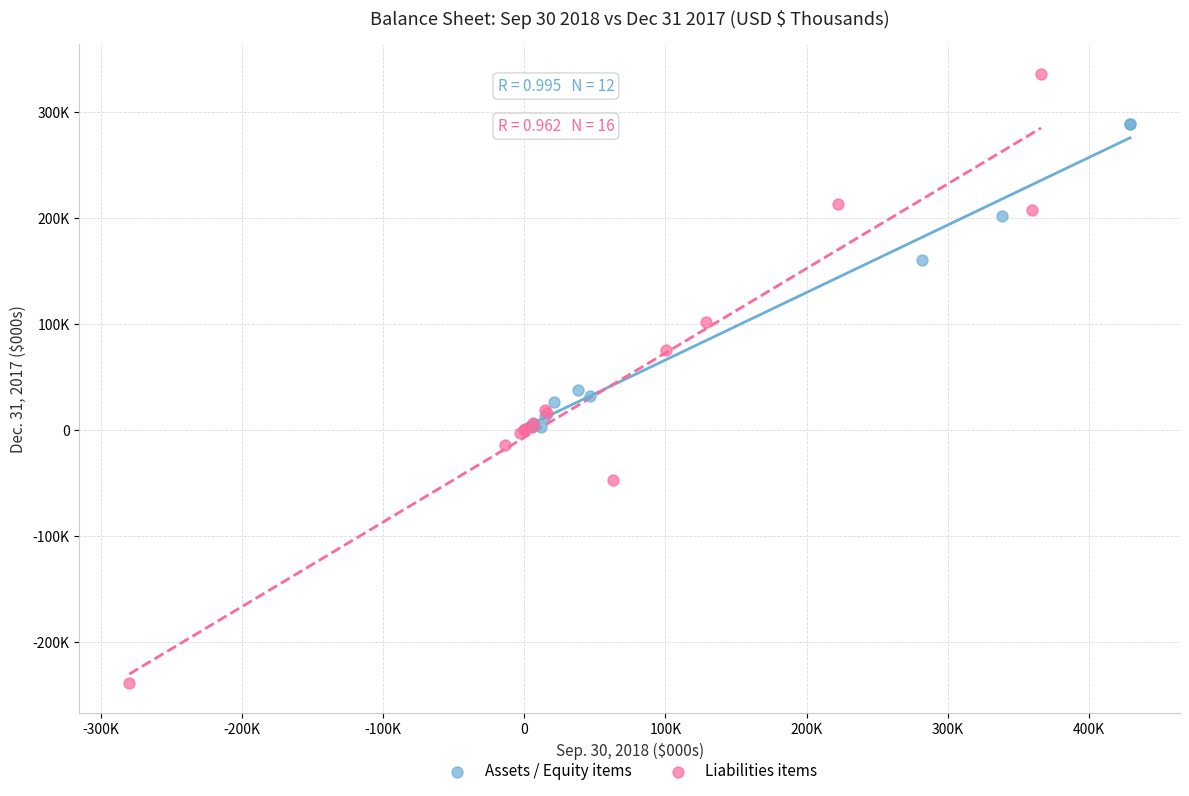

What are all the series names shown in the legend?

Assets / Equity items, Liabilities items